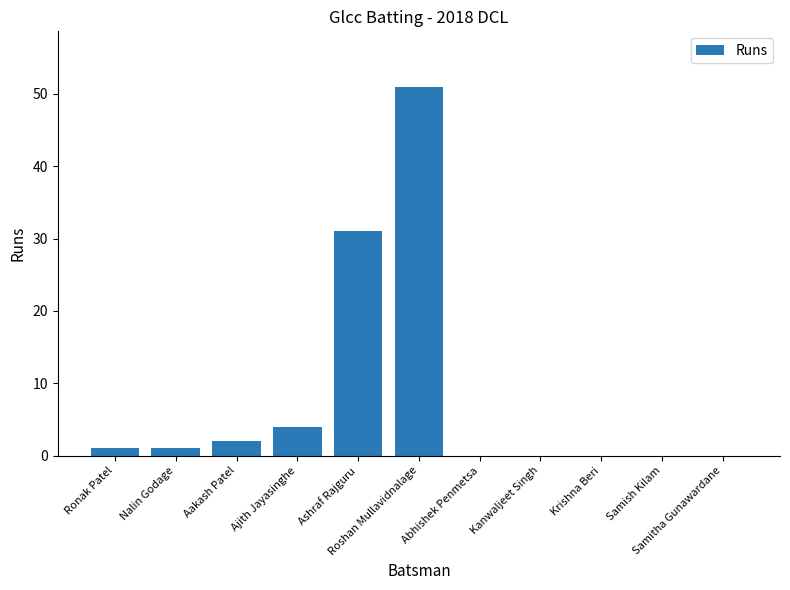

Reading left to right, what are all the values shown in this chart?

Ronak Patel=1	Nalin Godage=1	Aakash Patel=2	Ajith Jayasinghe=4	Ashraf Rajguru=31	Roshan Mullavidnalage=51	Abhishek Penmetsa=0	Kanwaljeet Singh=0	Krishna Beri=0	Samish Kilam=0	Samitha Gunawardane=0